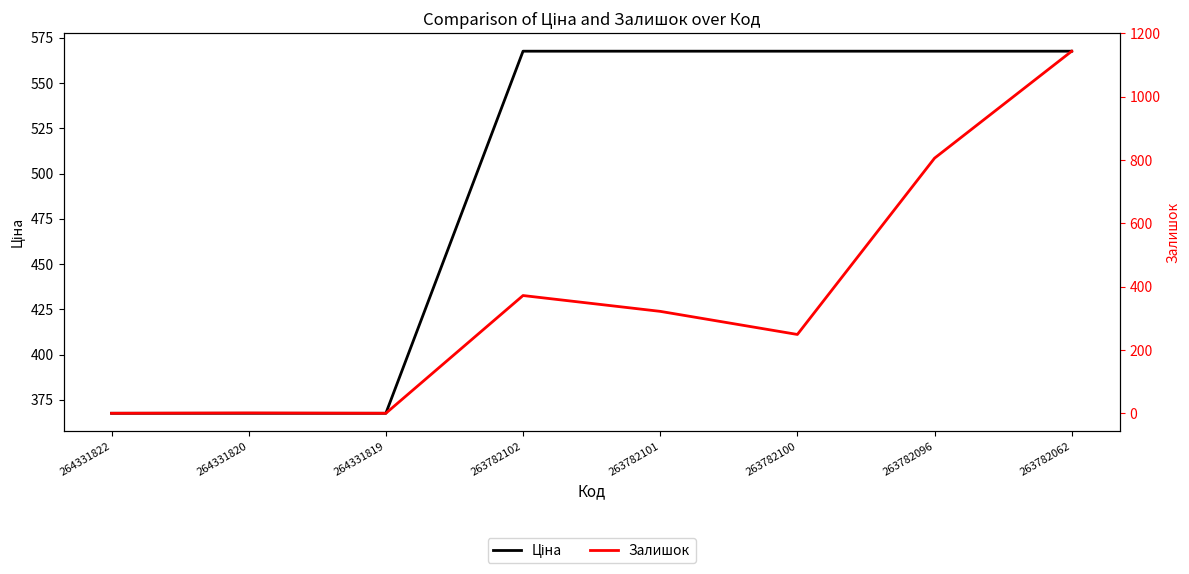

True or false: Ціна has more than 2 points higher than both neighbors.

False